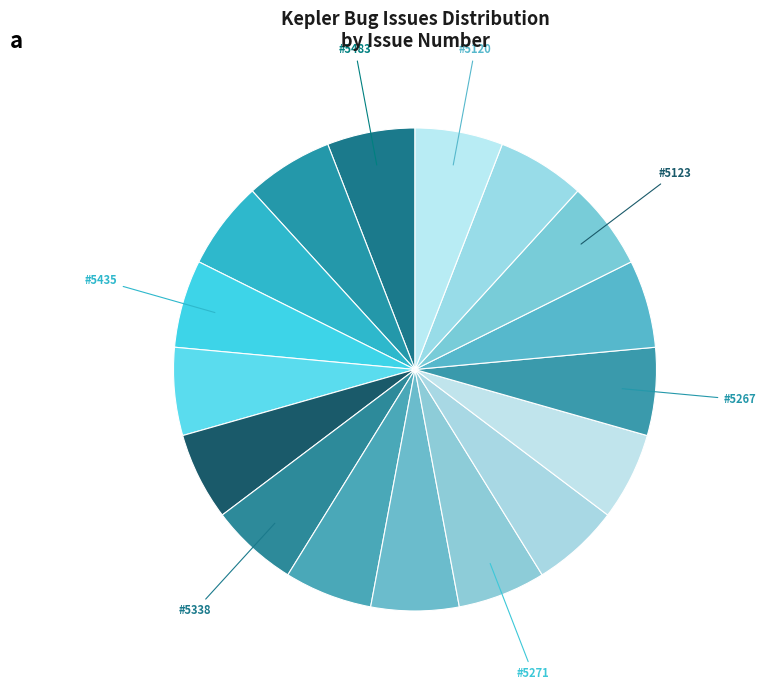

How many segments does this pie chart have?

17